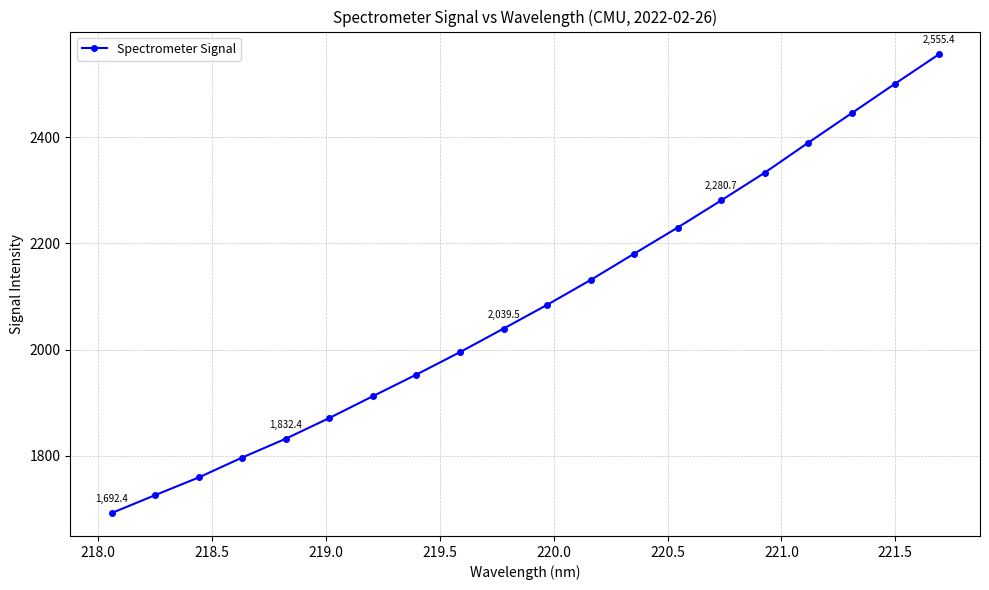

What is the value of the 8th point from the left?

1953.1